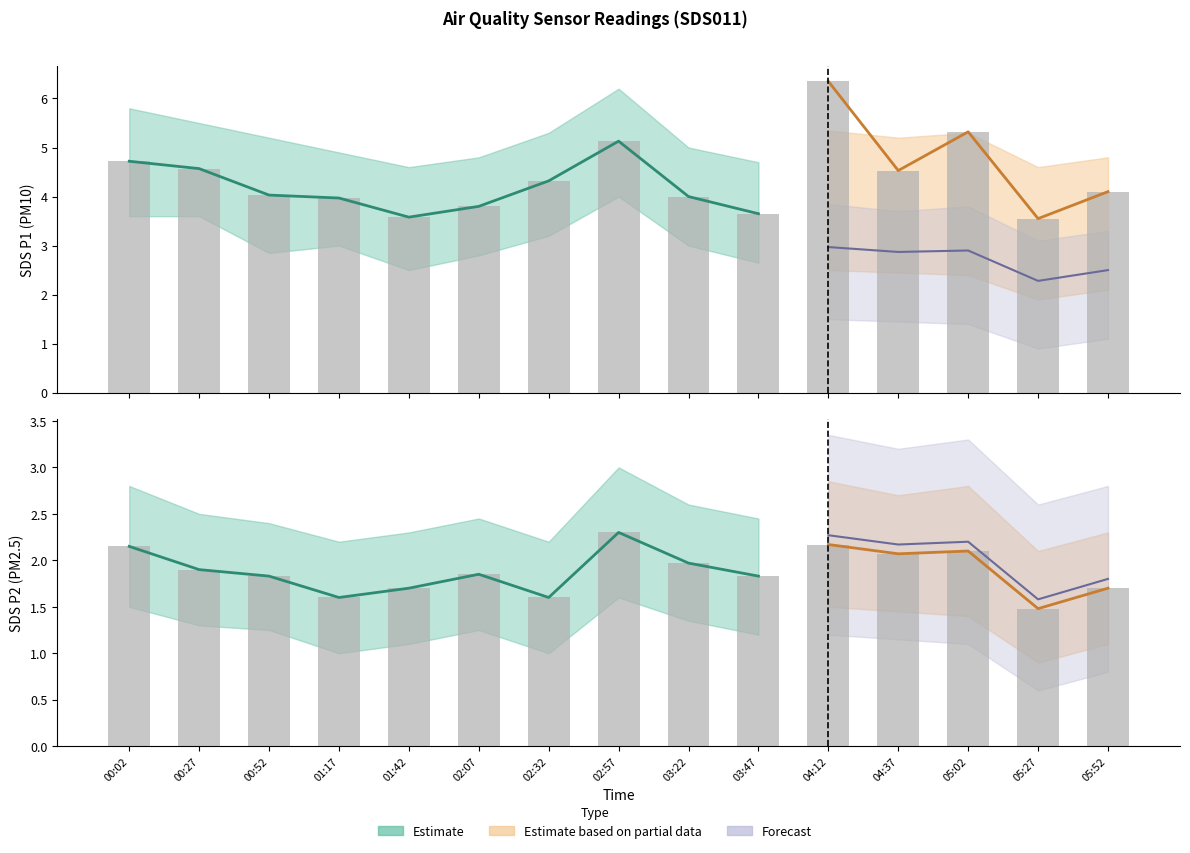

At 05:02, list the series in order from largest to smallest.

SDS_P1_upper, SDS_P1, SDS_P1_lower, SDS_P2_upper, SDS_P2, SDS_P2_lower